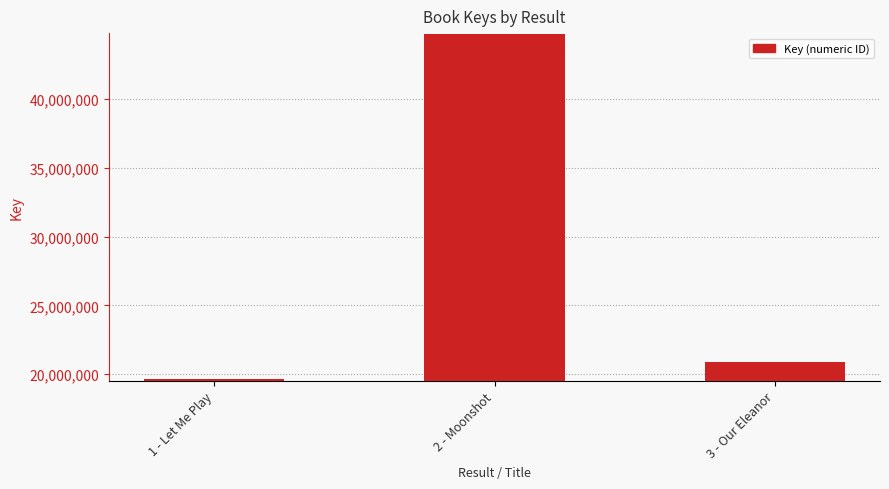

What is the value of the 3rd bar from the left?

20879048